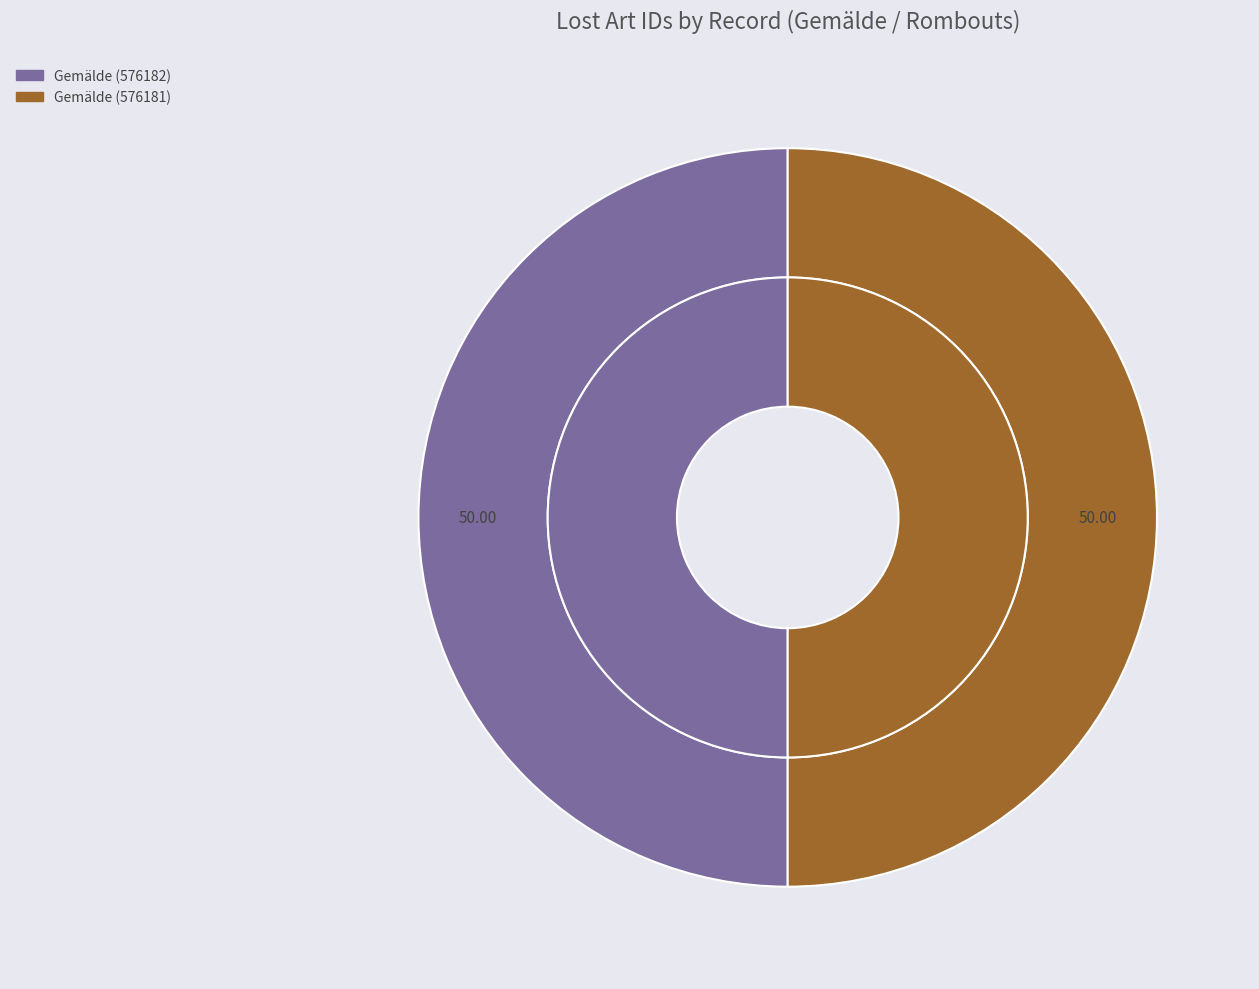

To the nearest percent, what portion does Gemälde (576181) represent?

50%